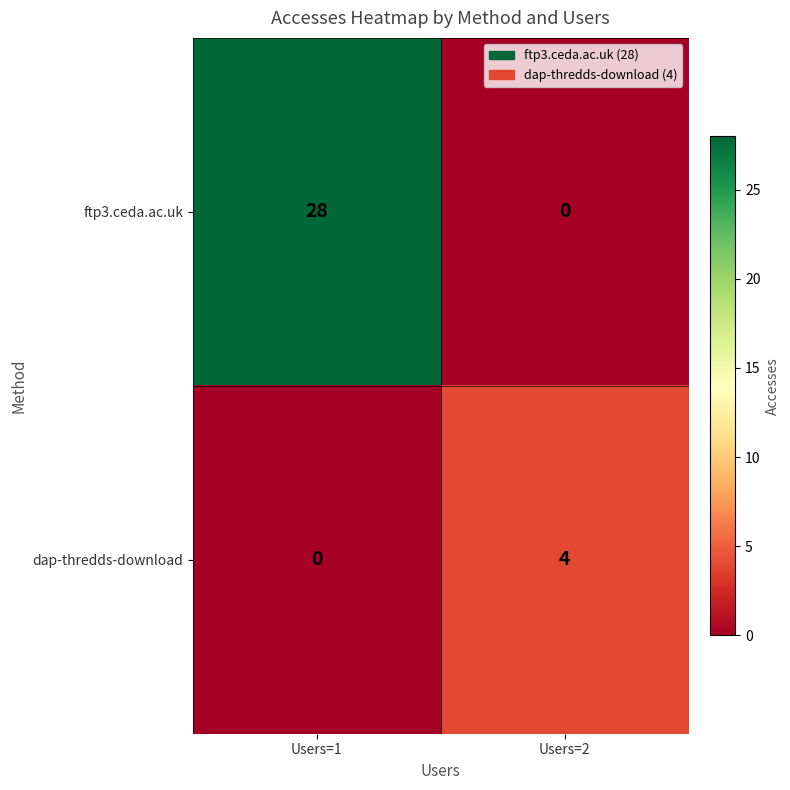

At Users=1, list the series in order from largest to smallest.

ftp3.ceda.ac.uk, dap-thredds-download